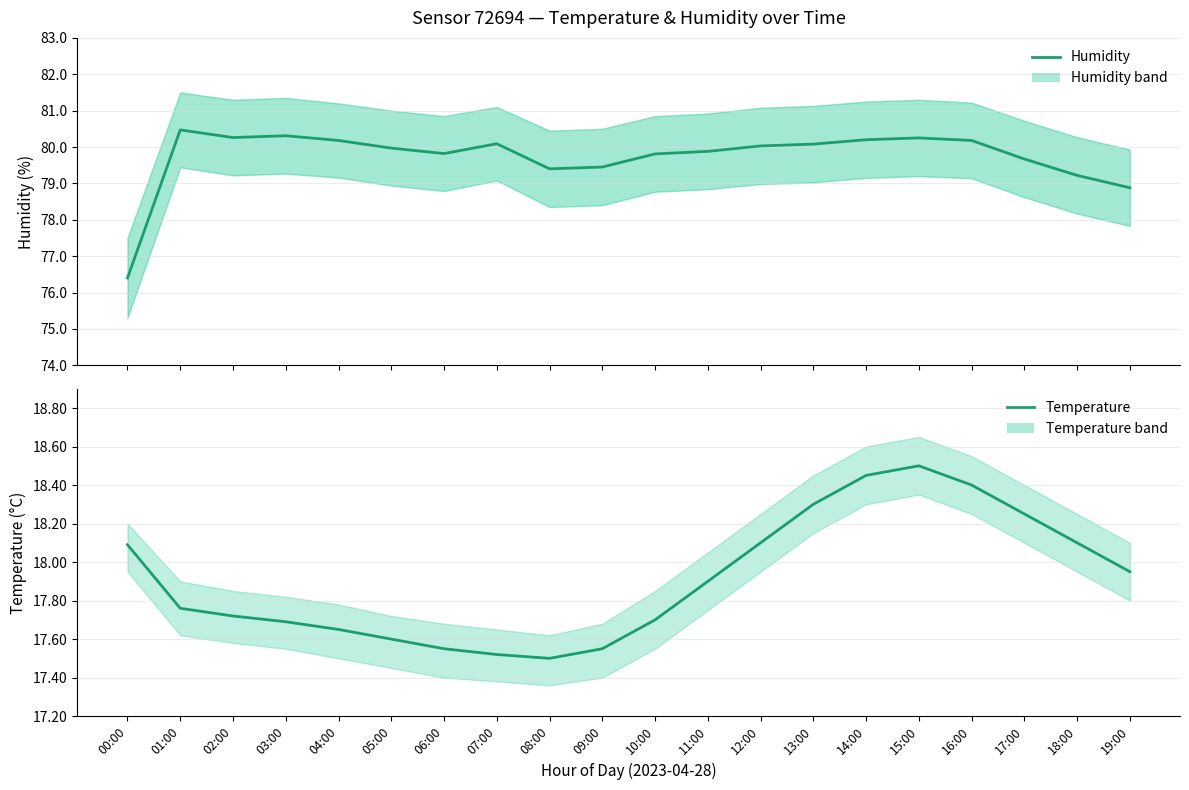

True or false: Humidity (Estimate) and Temperature (Estimate) intersect in this chart.

False